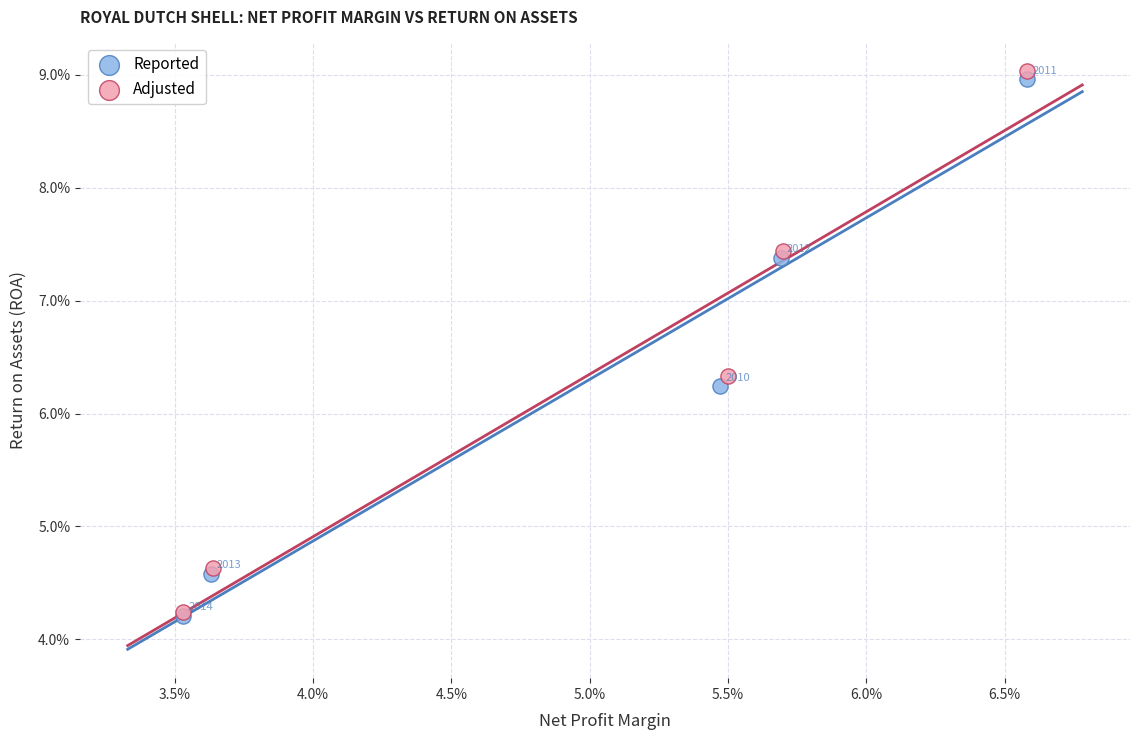

What are all the series names shown in the legend?

Reported, Adjusted